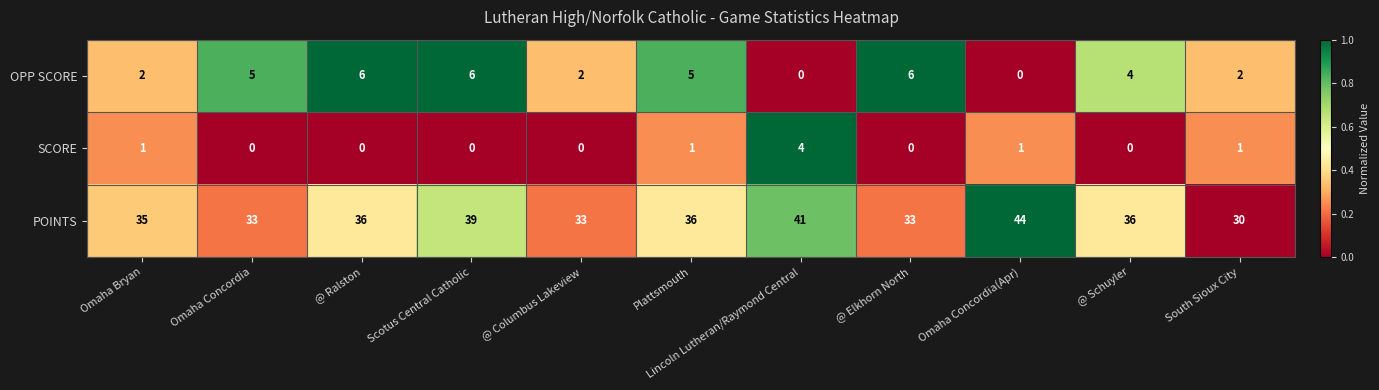

List the series in order of their peak value, lowest first.

SCORE, OPP SCORE, POINTS